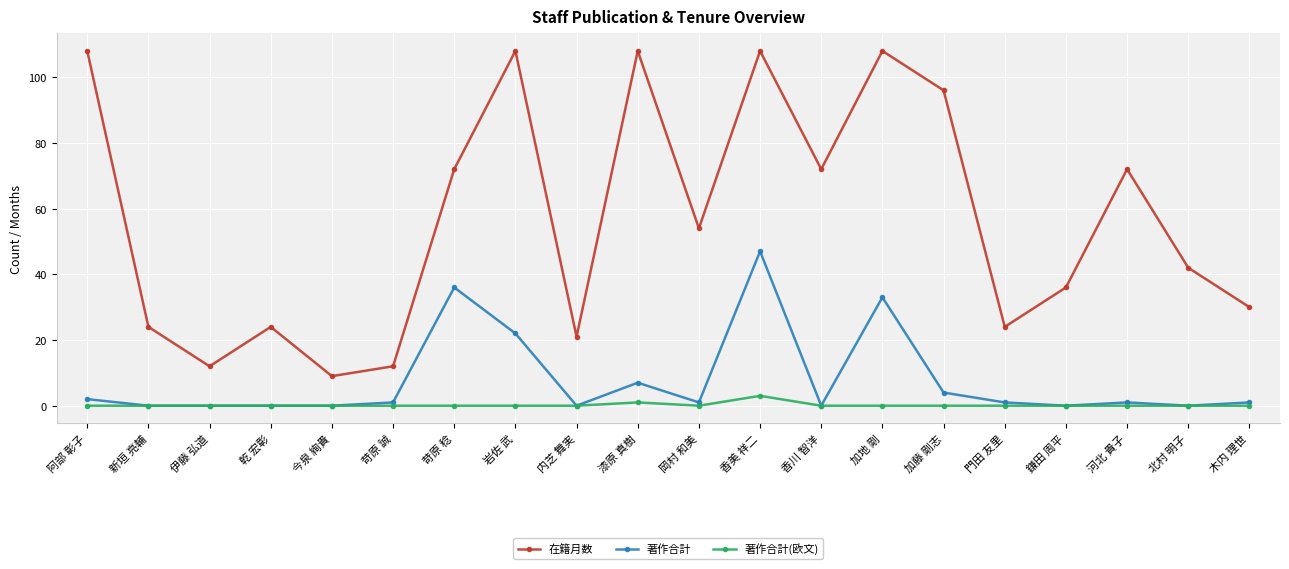

True or false: 著作合計(欧文) has more than 0 interior local peaks.

True